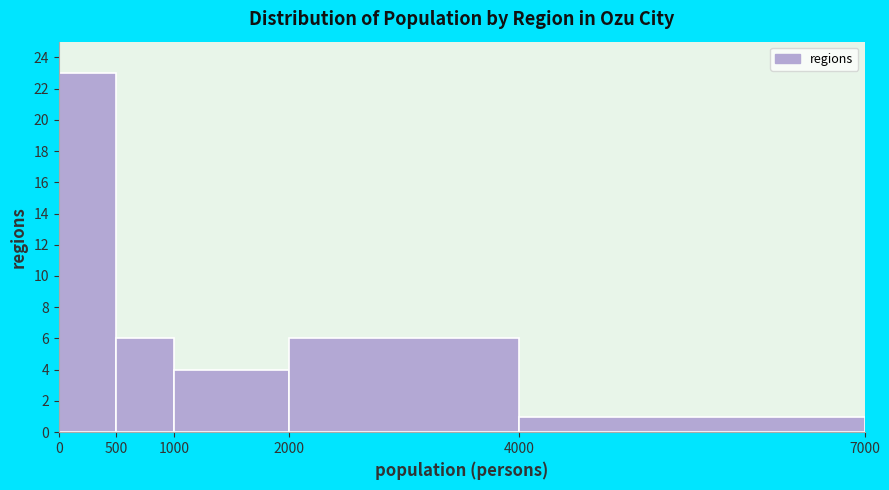

Reading left to right, list every bar in this chart as the range it spans on the x-axis followed by its height. The values are not printed on the chart, so give them approximately, as read against the axis.

0 to 500: 23
500 to 1000: 6
1000 to 2000: 4
2000 to 4000: 6
4000 to 7000: 1